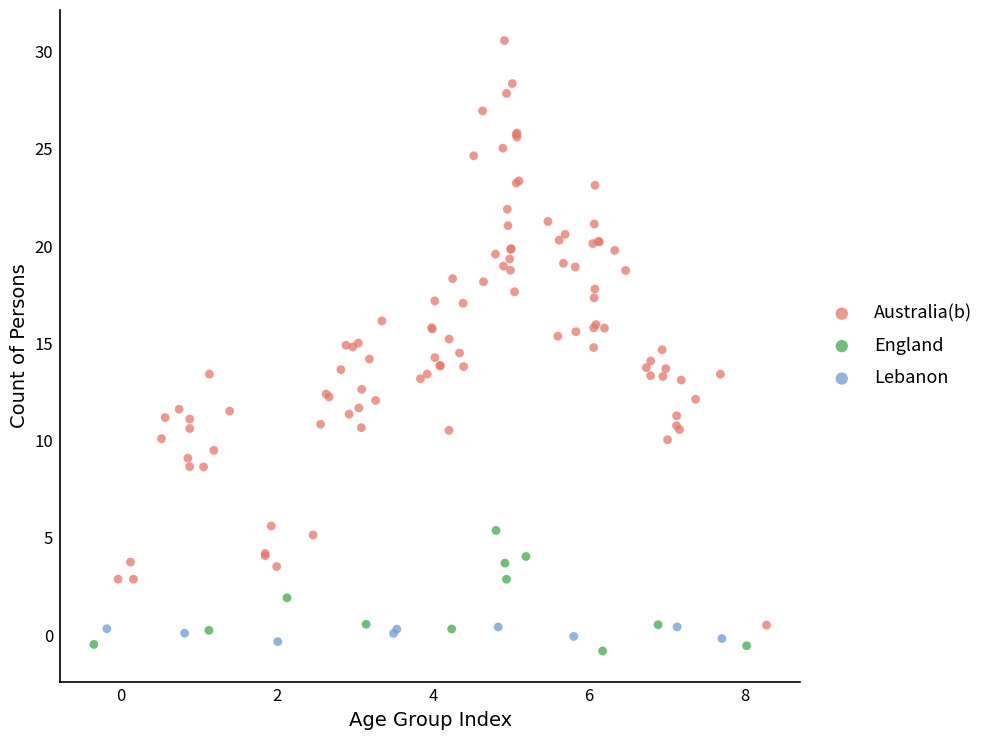

Which series has the largest Y range (max minus min)?

Australia(b)